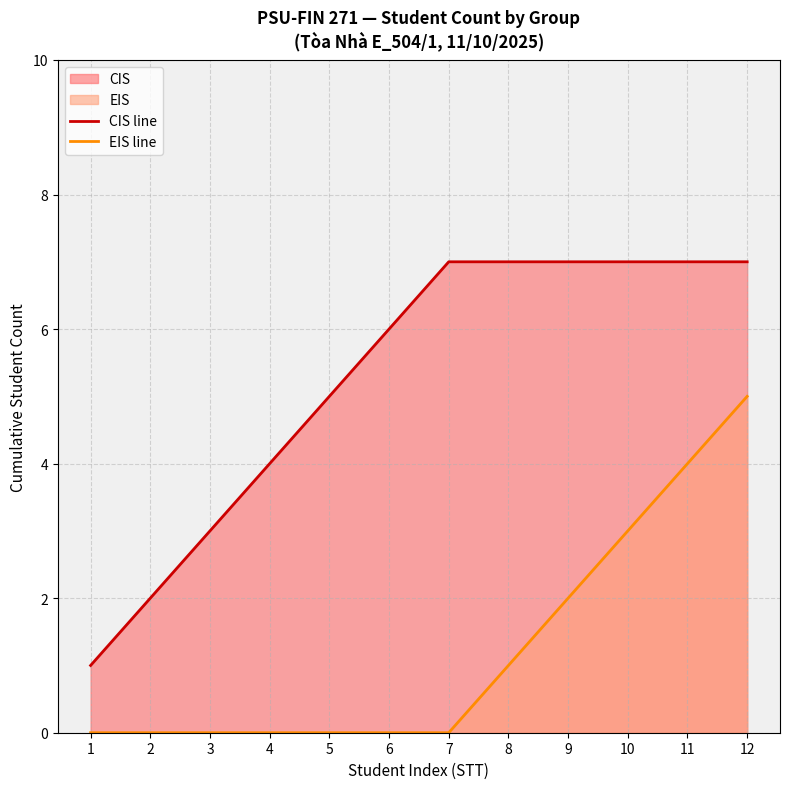

Does the chart display data point markers on the line(s)?

No